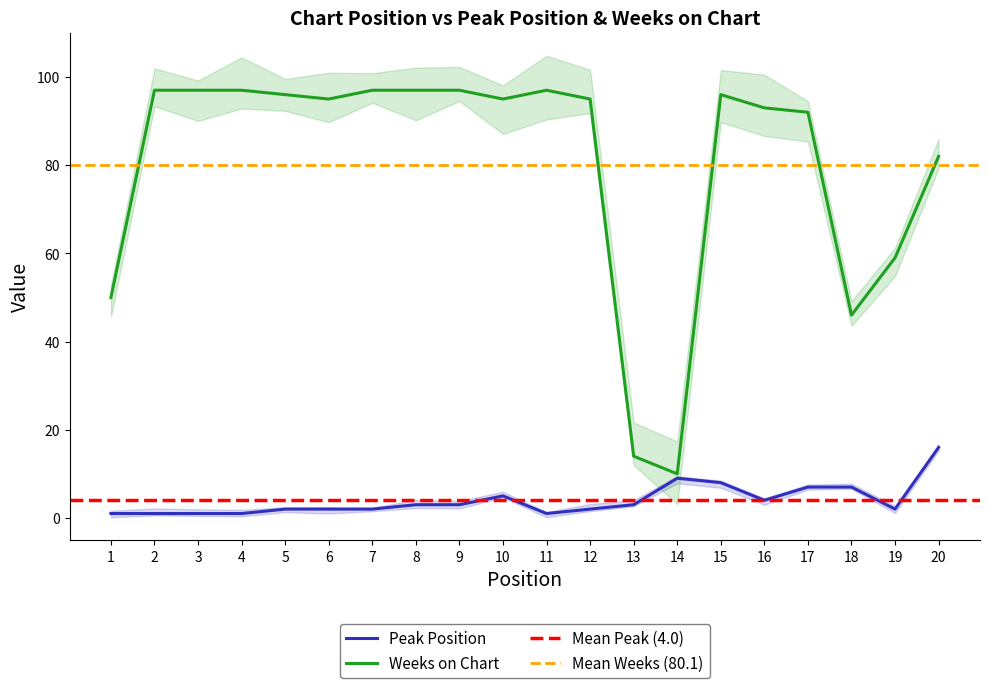

True or false: Peak Position and Weeks on Chart cross at least once.

False